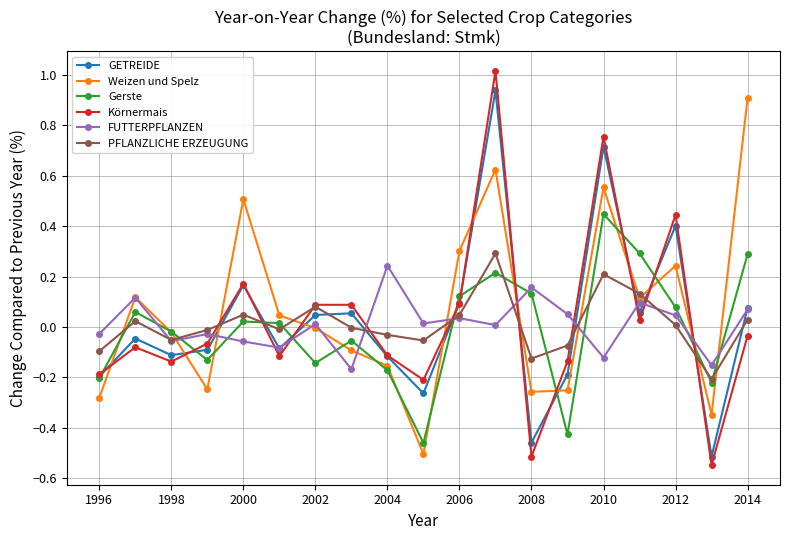

In Weizen und Spelz, how many points are higher than both neighbors (excluding endpoints)?

5